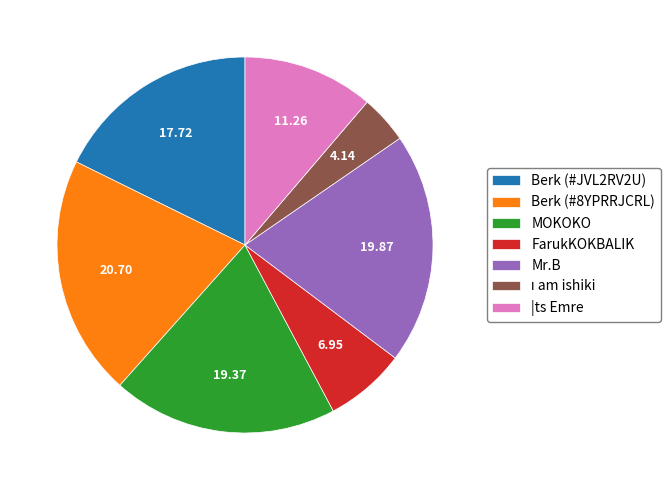

Is there any slice that represents more than half of the pie?

No